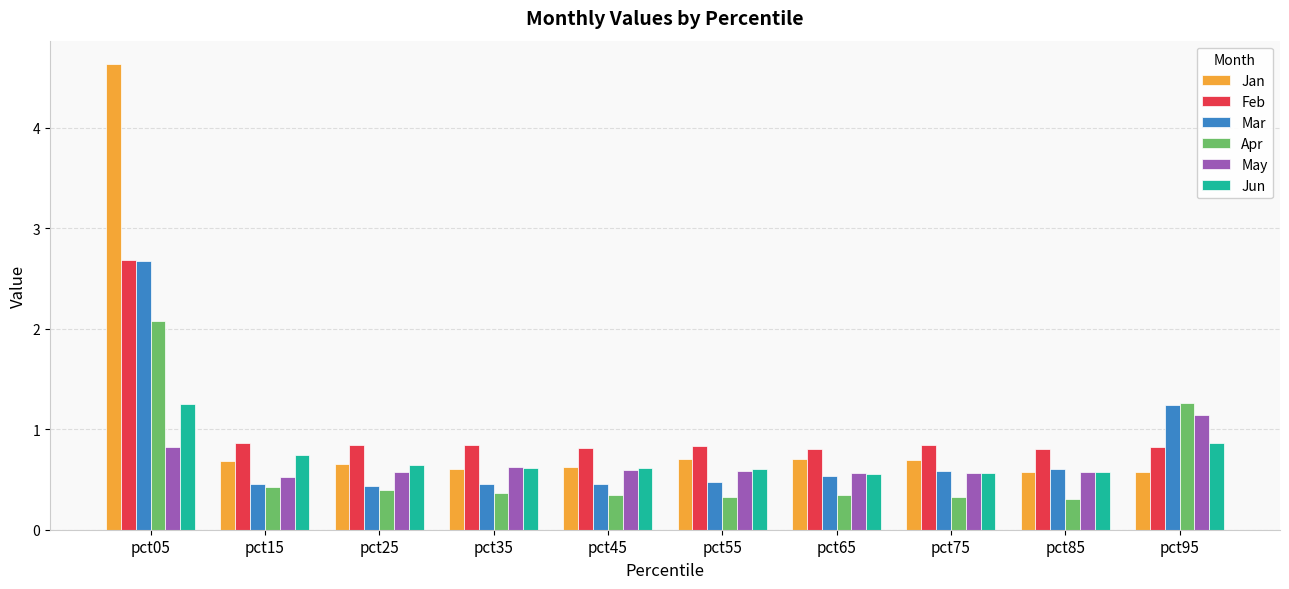

What is the sum of all May values?

6.6